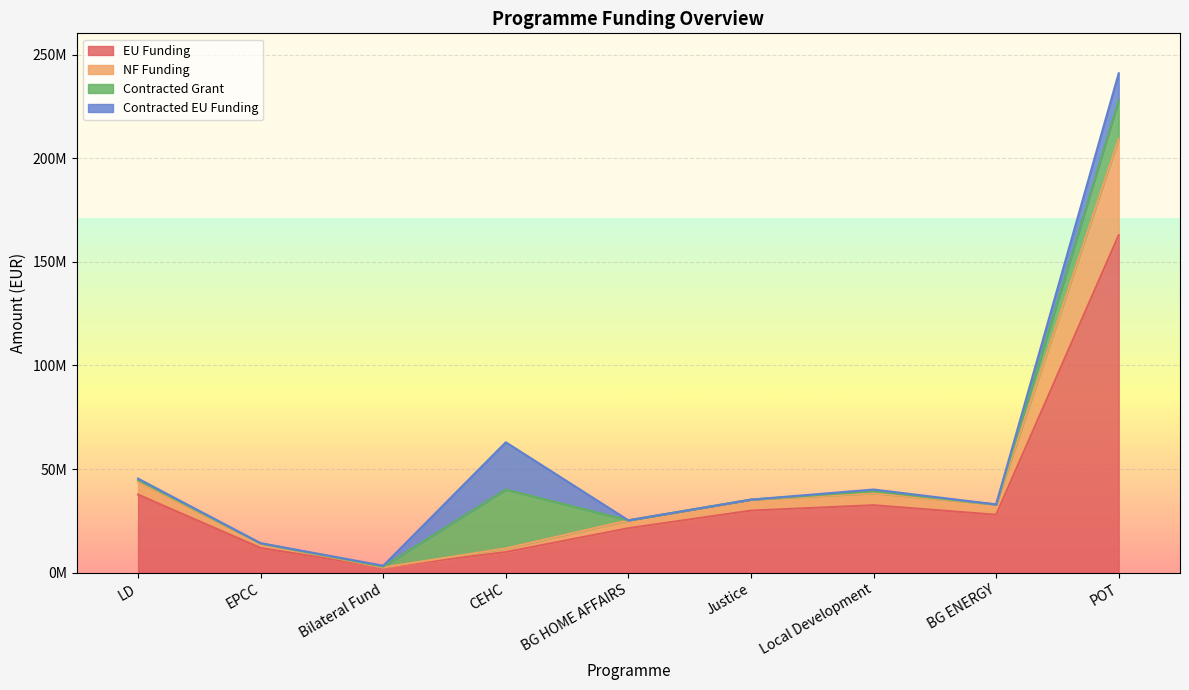

What is the sum of all EU Funding values?

337246011.2